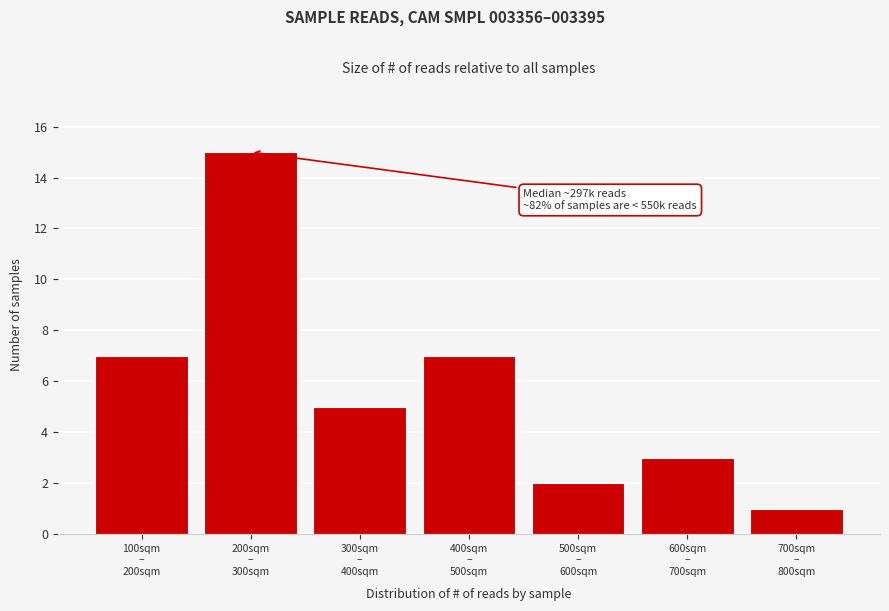

Reading left to right, extract all data points from this chart.

7	15	5	7	2	3	1